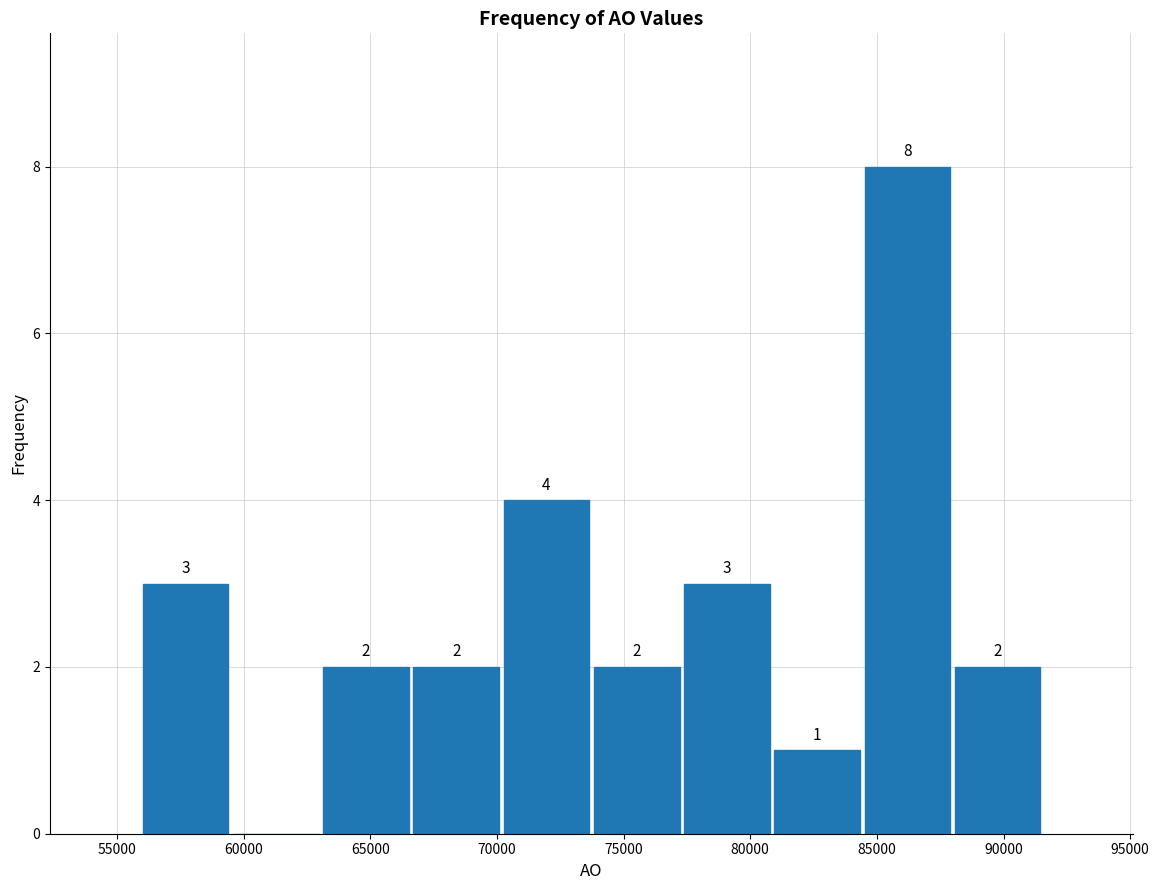

Which range on the x-axis has the tallest bar?

84500 to 88000